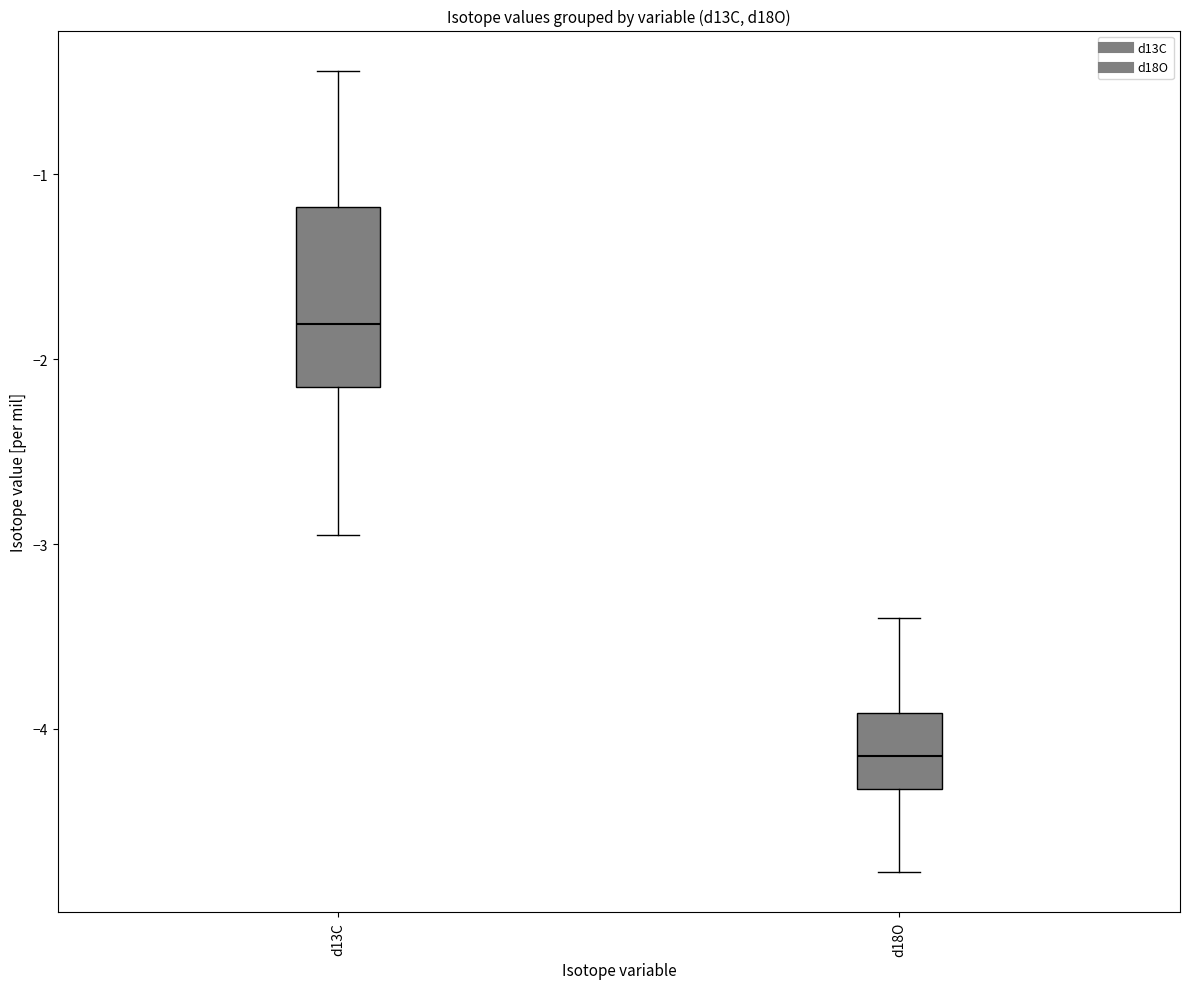

Reading left to right, transcribe this box plot: for each box, give where its median line is, the range the box spans, and where its two whiskers end, as read against the y-axis. The values are not printed on the chart, so give them approximately, as read against the axis.

d13C: median -1.8, box -2.2 to -1.2, whiskers -3.0 to -0.4
d18O: median -4.1, box -4.3 to -3.9, whiskers -4.8 to -3.4